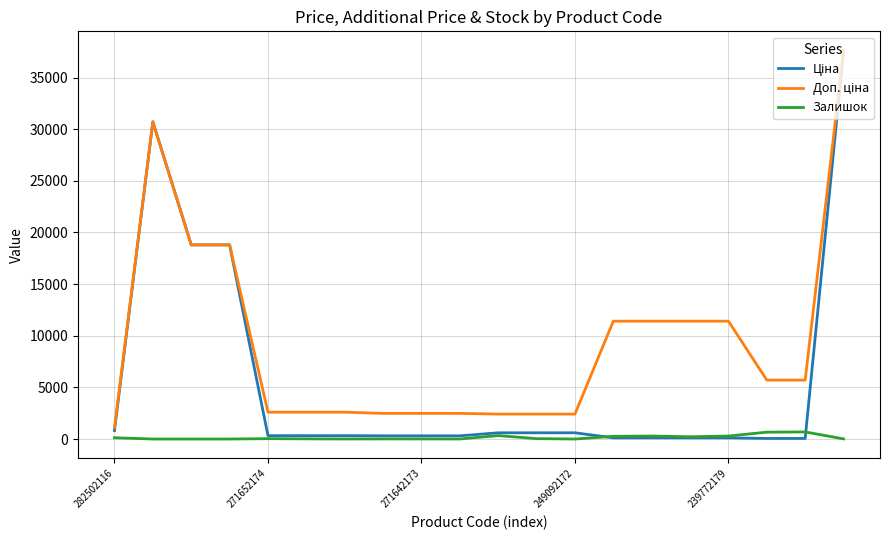

Is this an area chart (filled region under the line)?

No